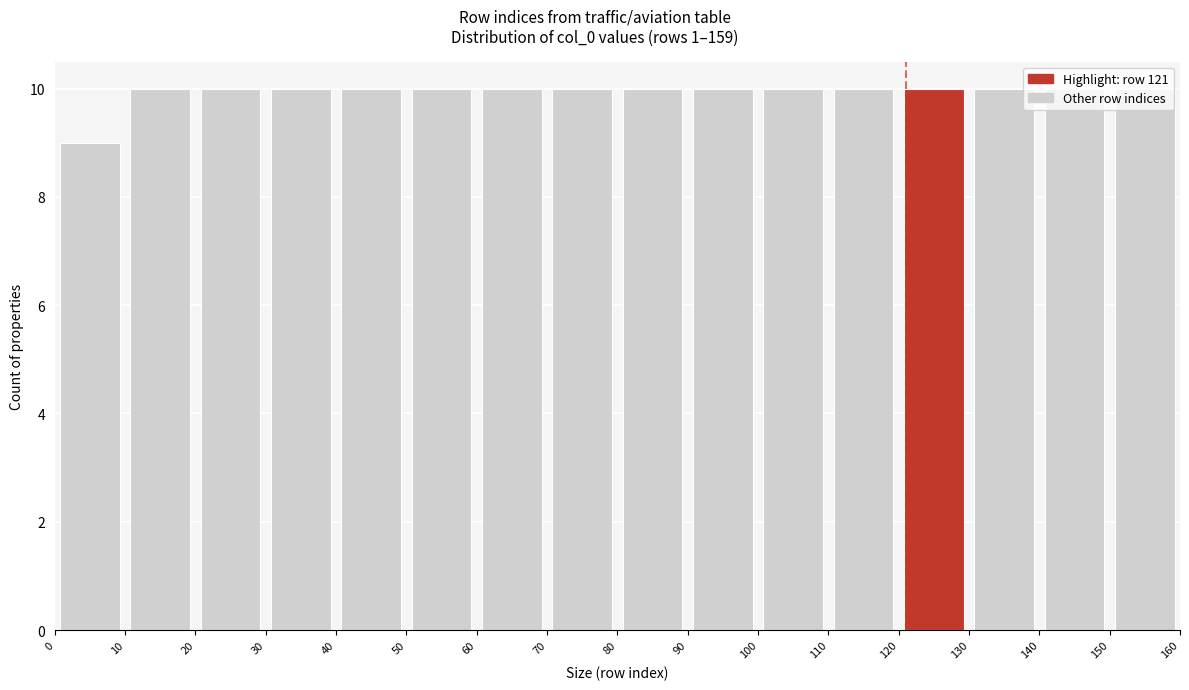

How tall is the bar that spans 60 to 70 on the x-axis? The values are not printed on the chart, so give them approximately, as read against the axis.

10